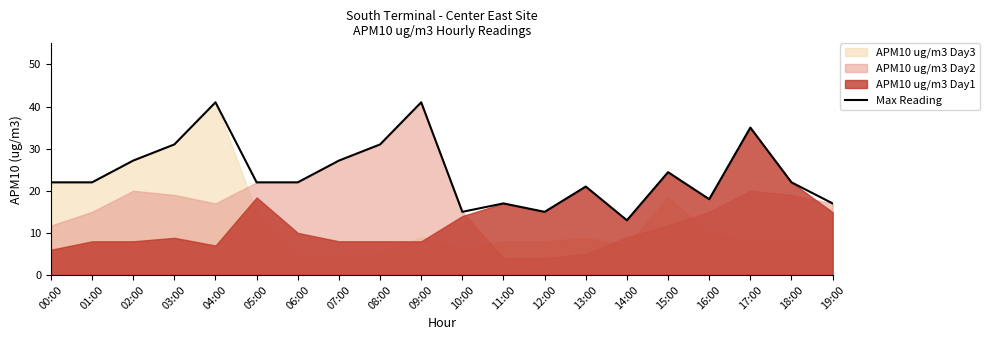

How many data points are above 22?

8